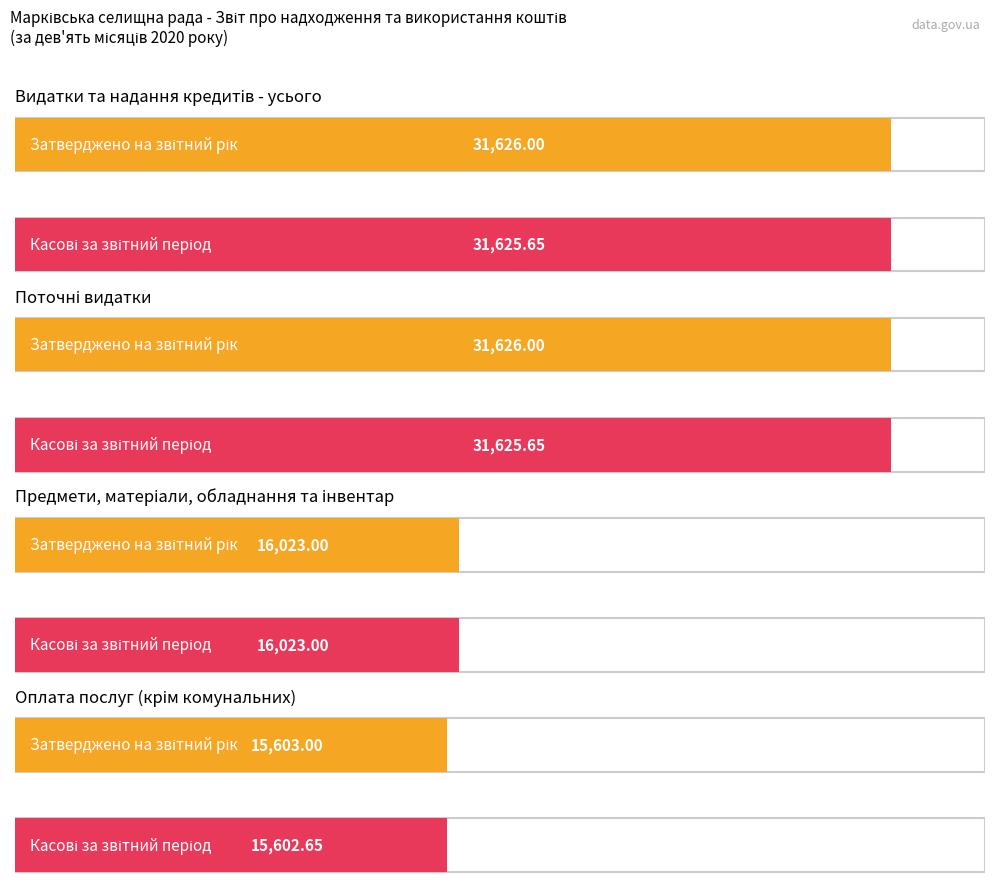

How many data points in Затверджено на звітний рік are less than 31626?

2